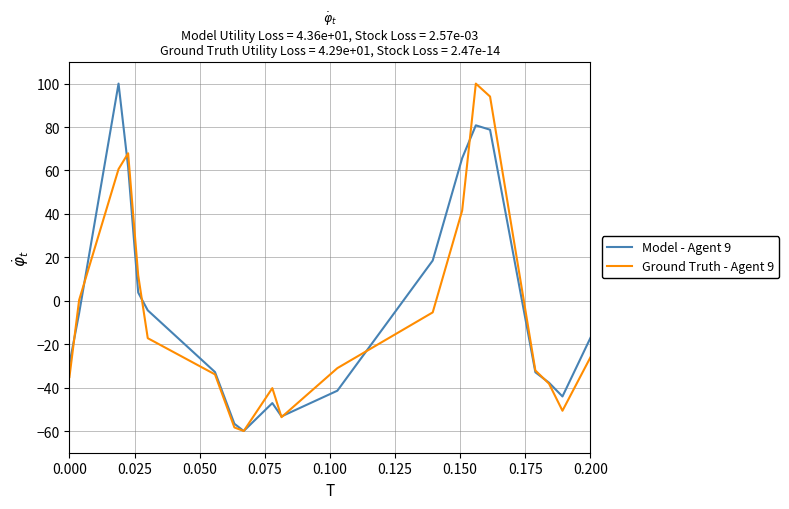

What is the lowest value of the Ground Truth - Agent 9 series?

-60.0